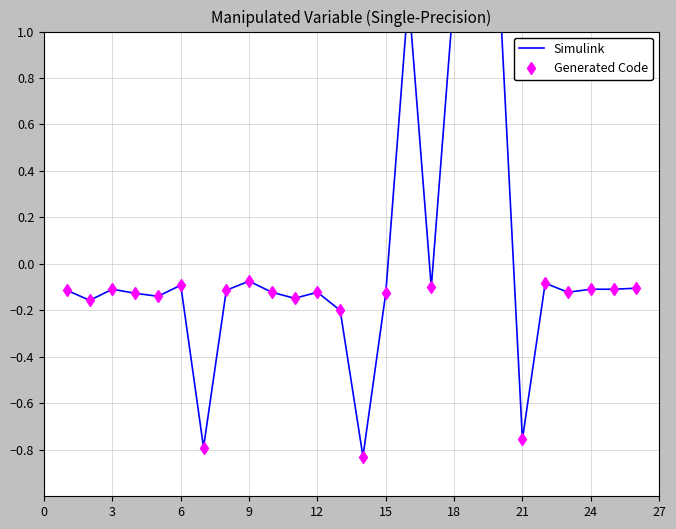

What is the greatest value displayed?

1.2